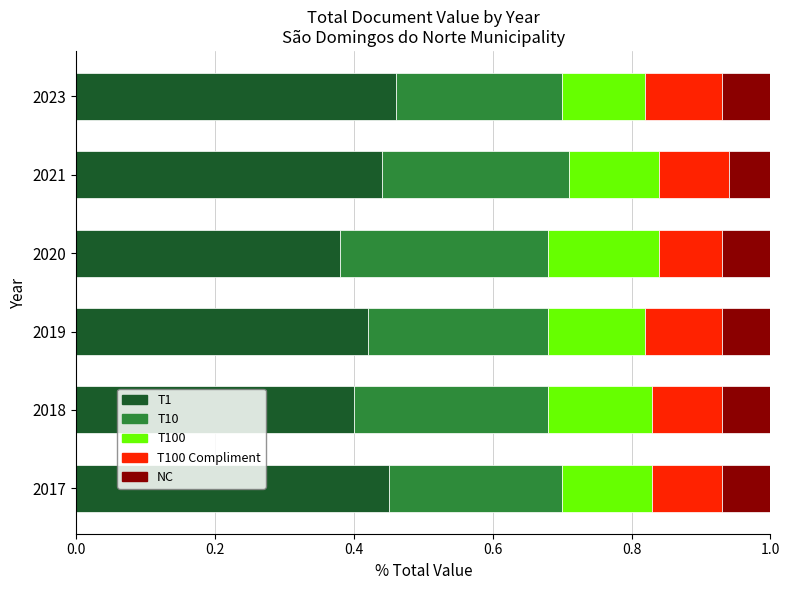

How many T1 values are between 0 and 1?

6